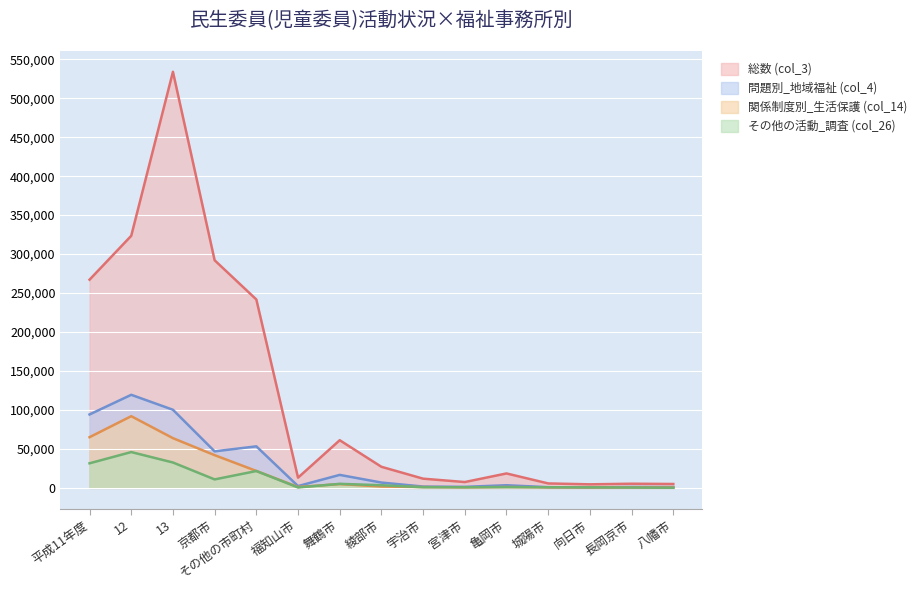

List the labels in order of 関係制度別_生活保護 (col_14) value, largest first.

12, 平成11年度, 13, 京都市, その他の市町村, 舞鶴市, 綾部市, 福知山市, 亀岡市, 宇治市, 城陽市, 宮津市, 向日市, 長岡京市, 八幡市